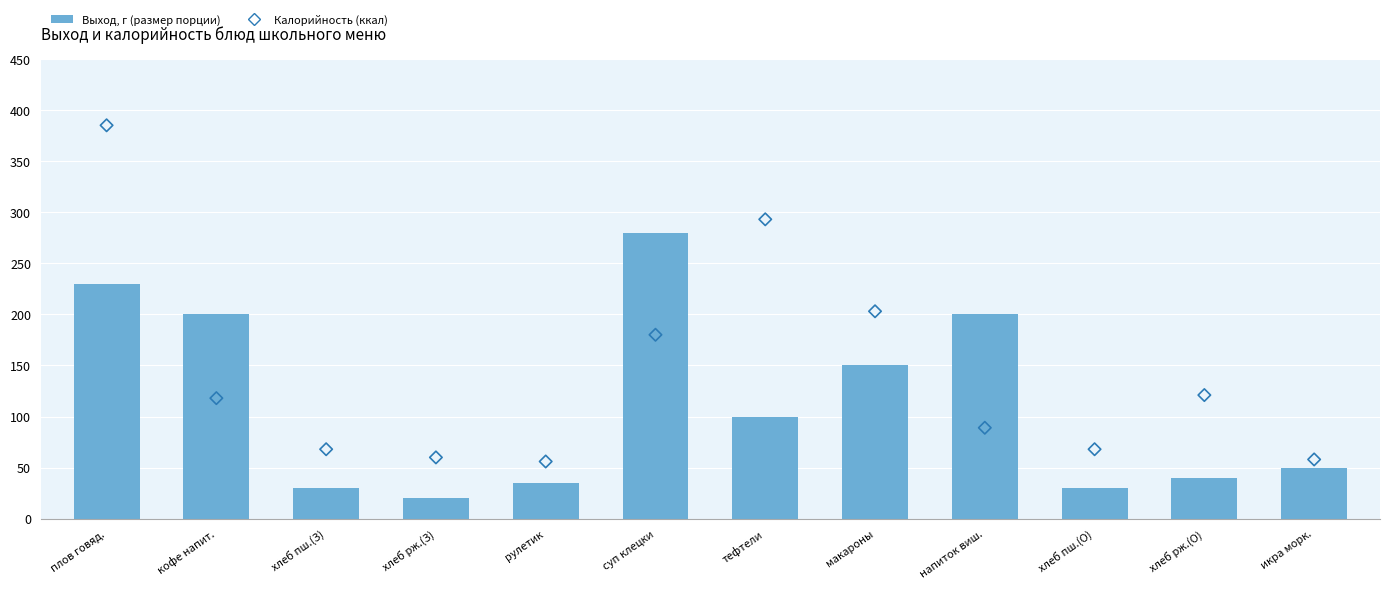

Which series reaches the minimum Y coordinate?

Выход, г